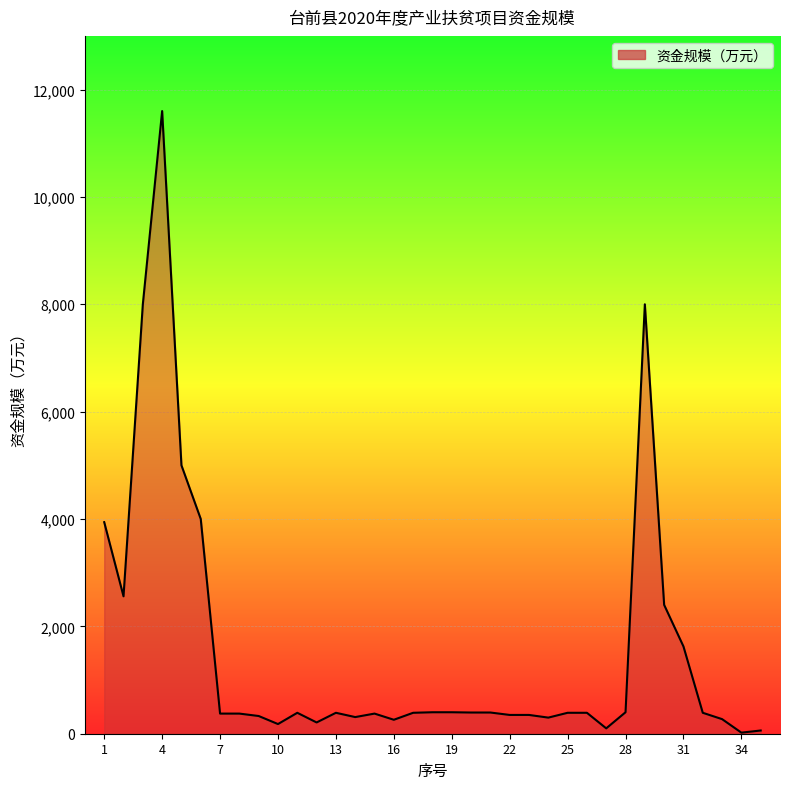

What is the difference between the maximum and minimum values?

11580